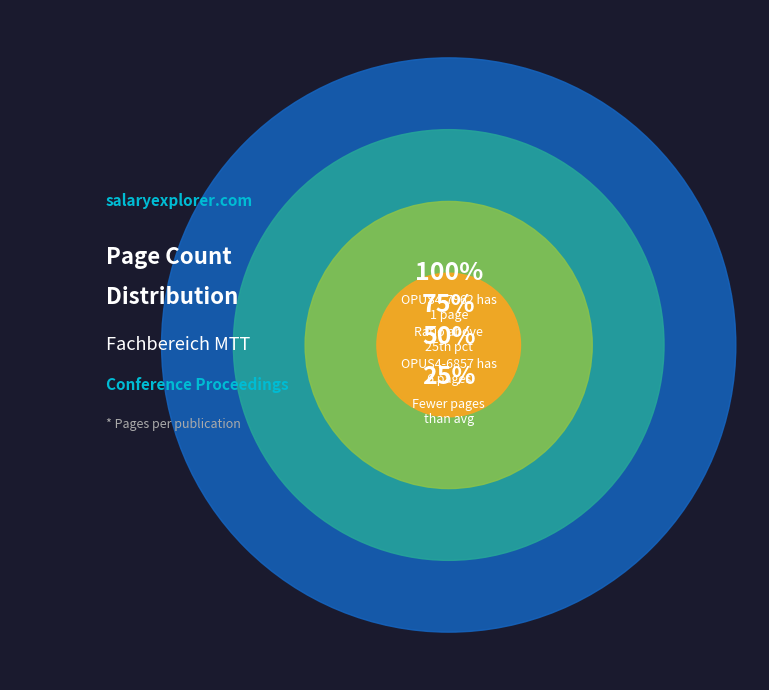

What percentage do OPUS4-7962 and OPUS4-6857 together represent?

100.0%